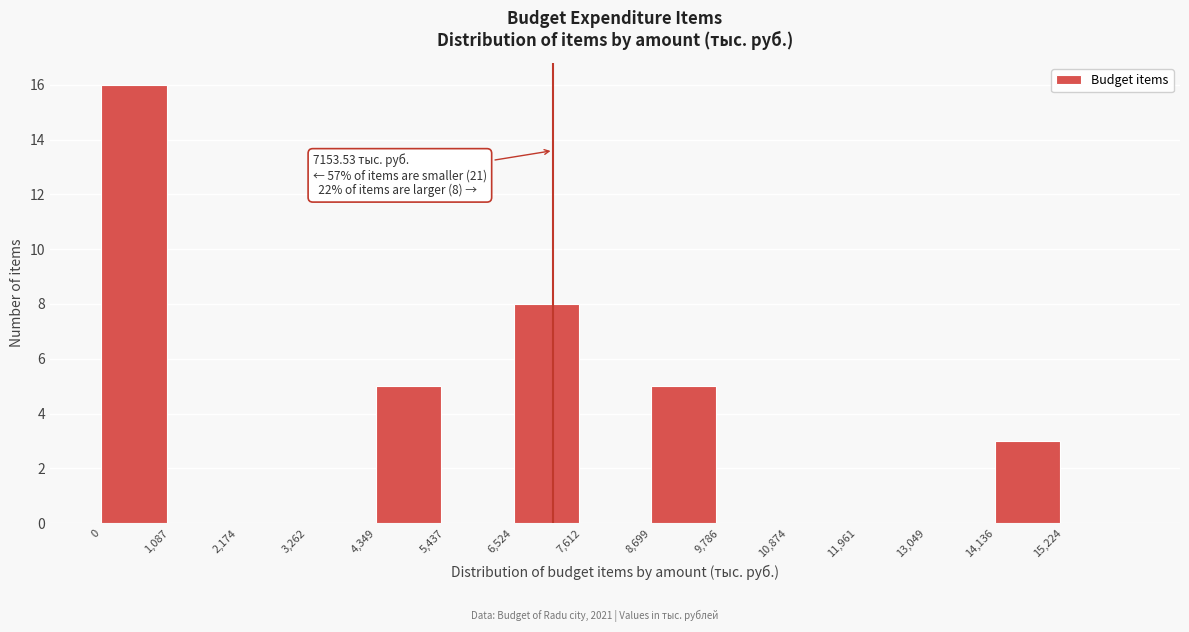

Which range on the x-axis has the tallest bar?

0 to 1000